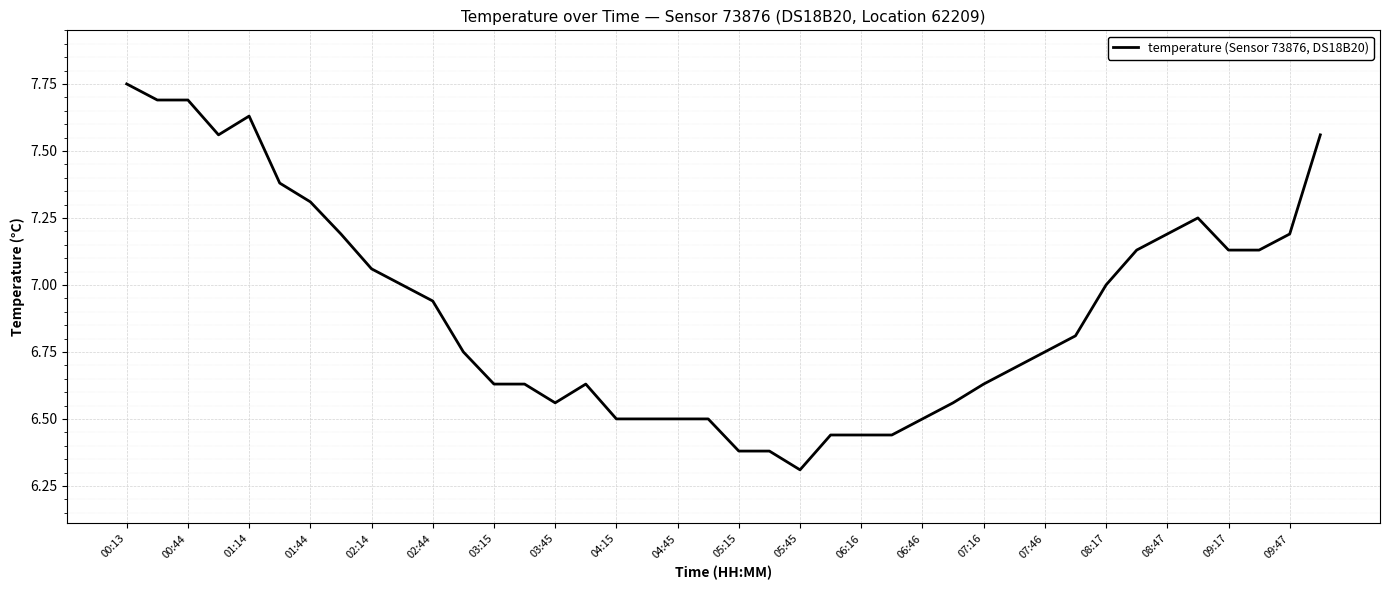

What is the smallest value displayed?

6.3